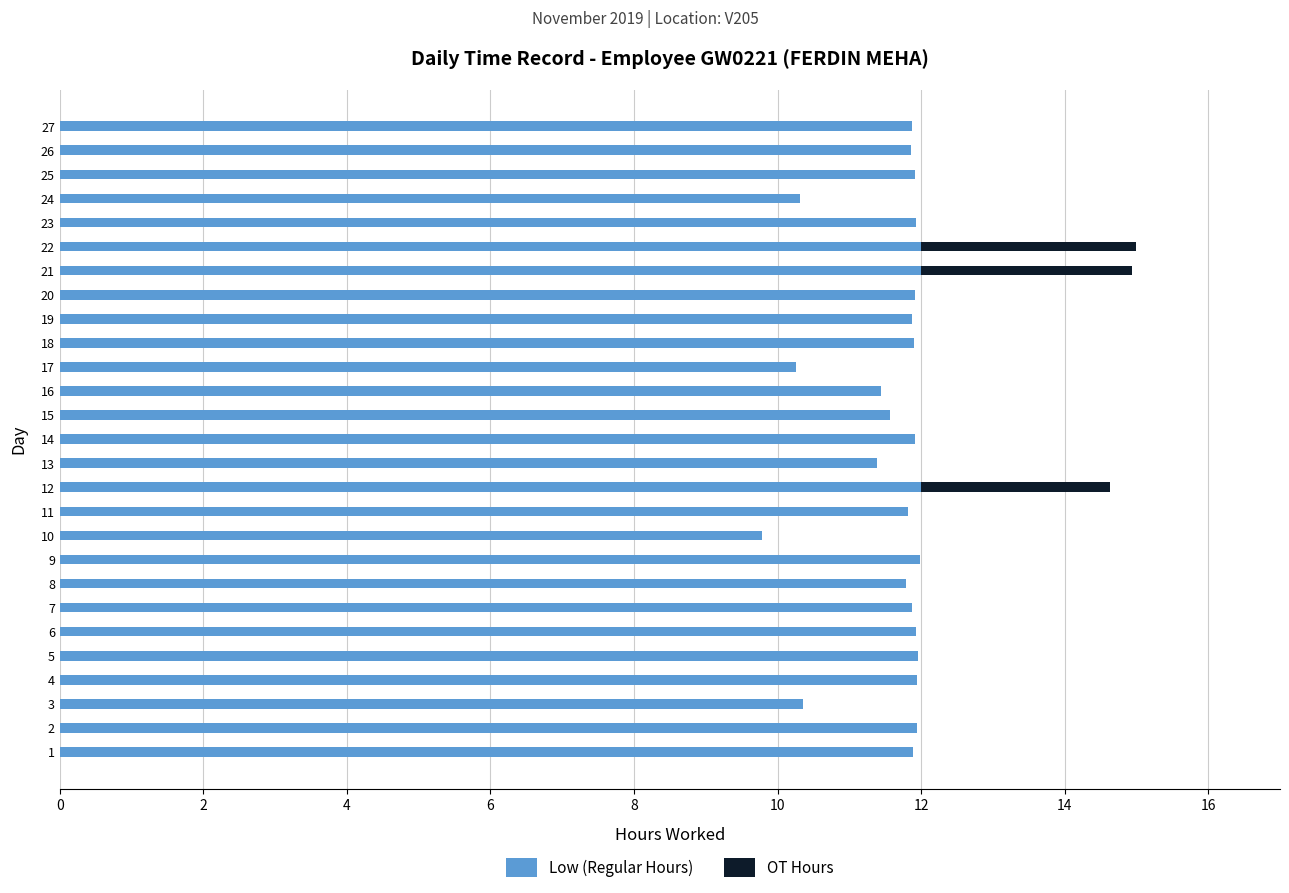

Is it true that Low (Regular Hours) equals 11.9 at 20?

True